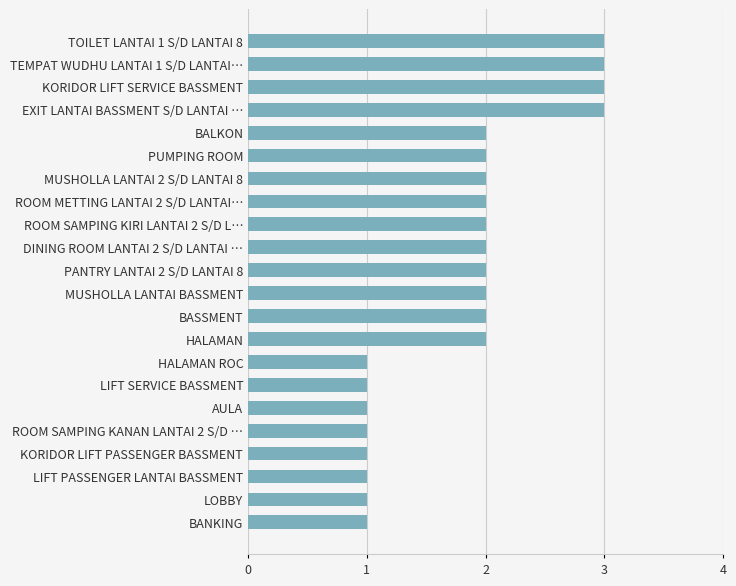

Is it true that the value at ROOM SAMPING KIRI LANTAI 2 S/D L… is 2?

True